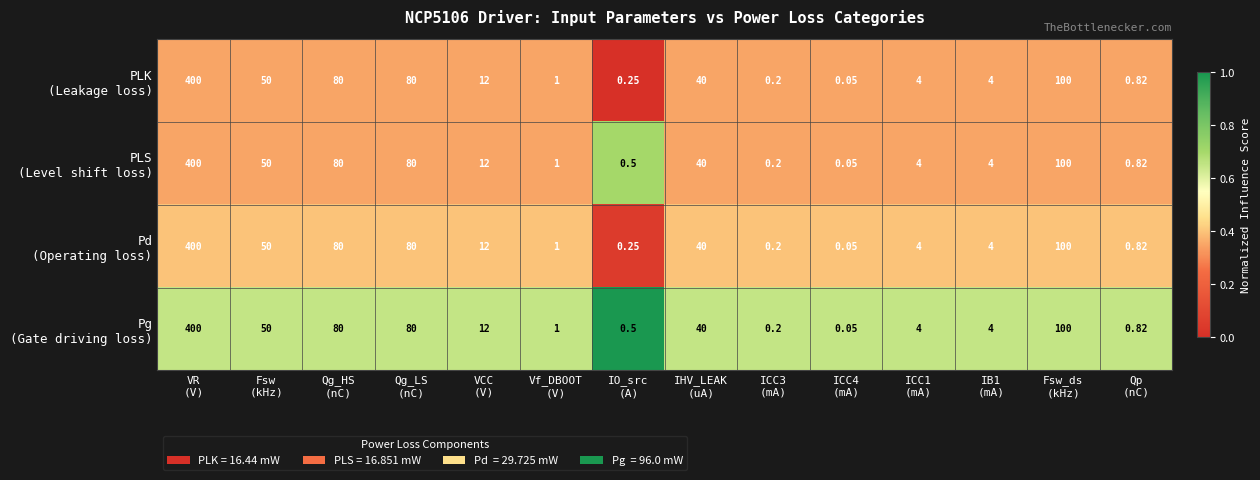

How many series are shown in this chart?

4